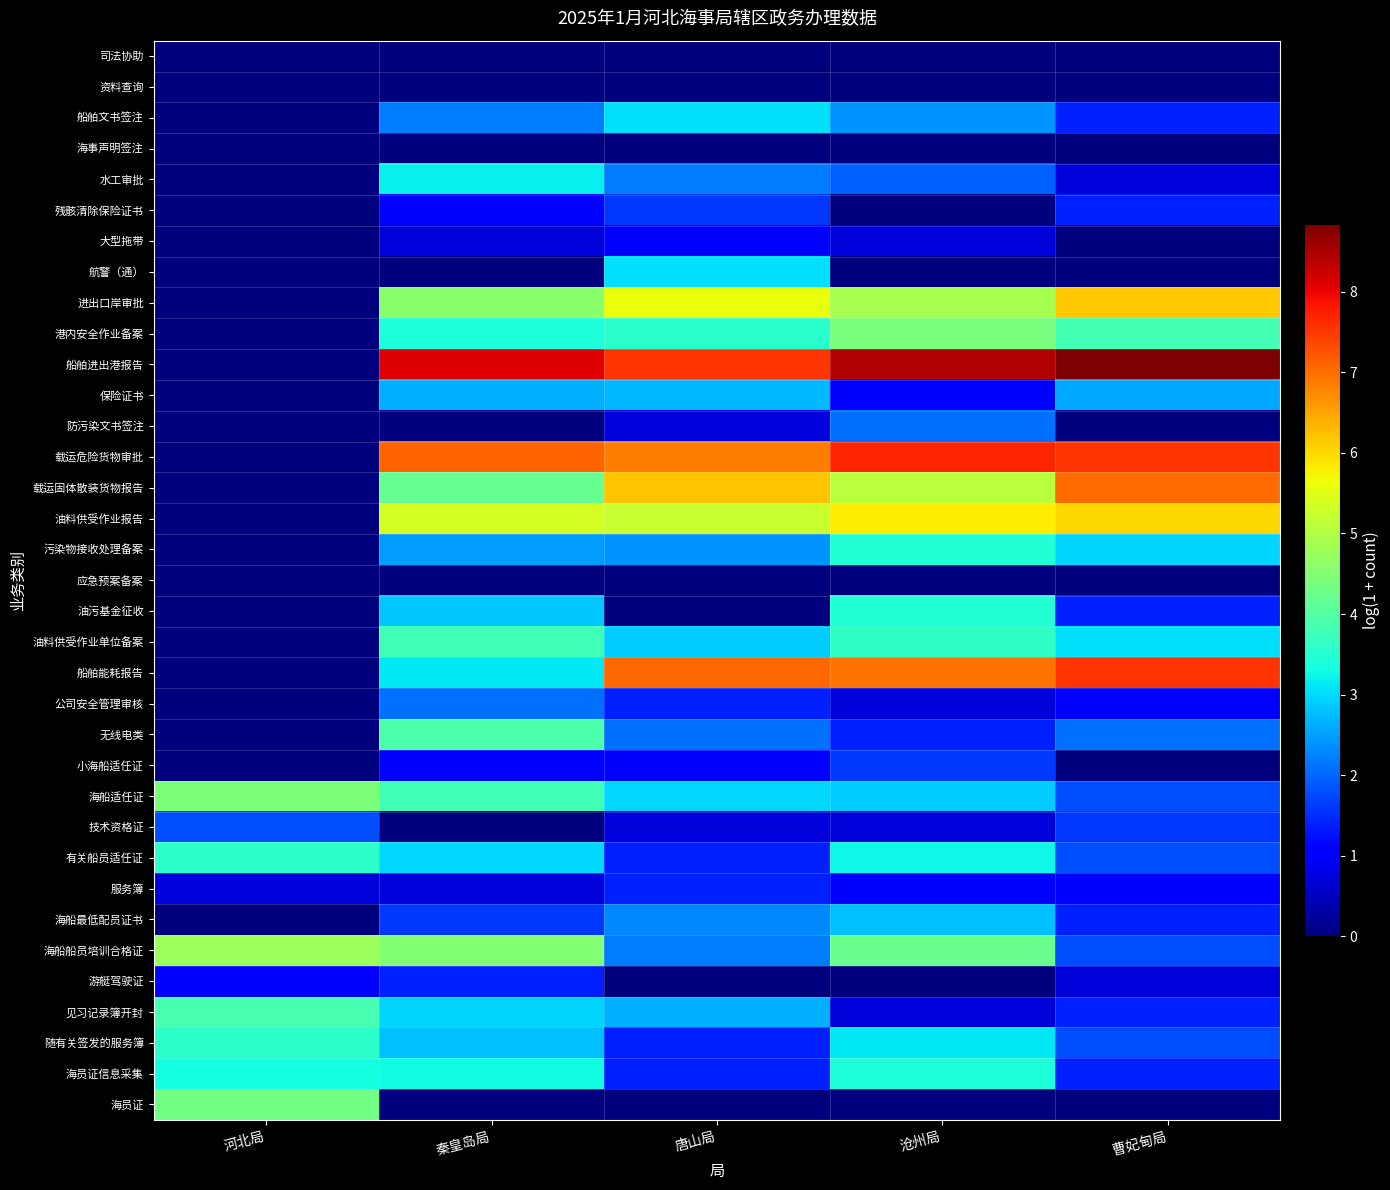

At which category is the sum across all series the highest?

沧州局